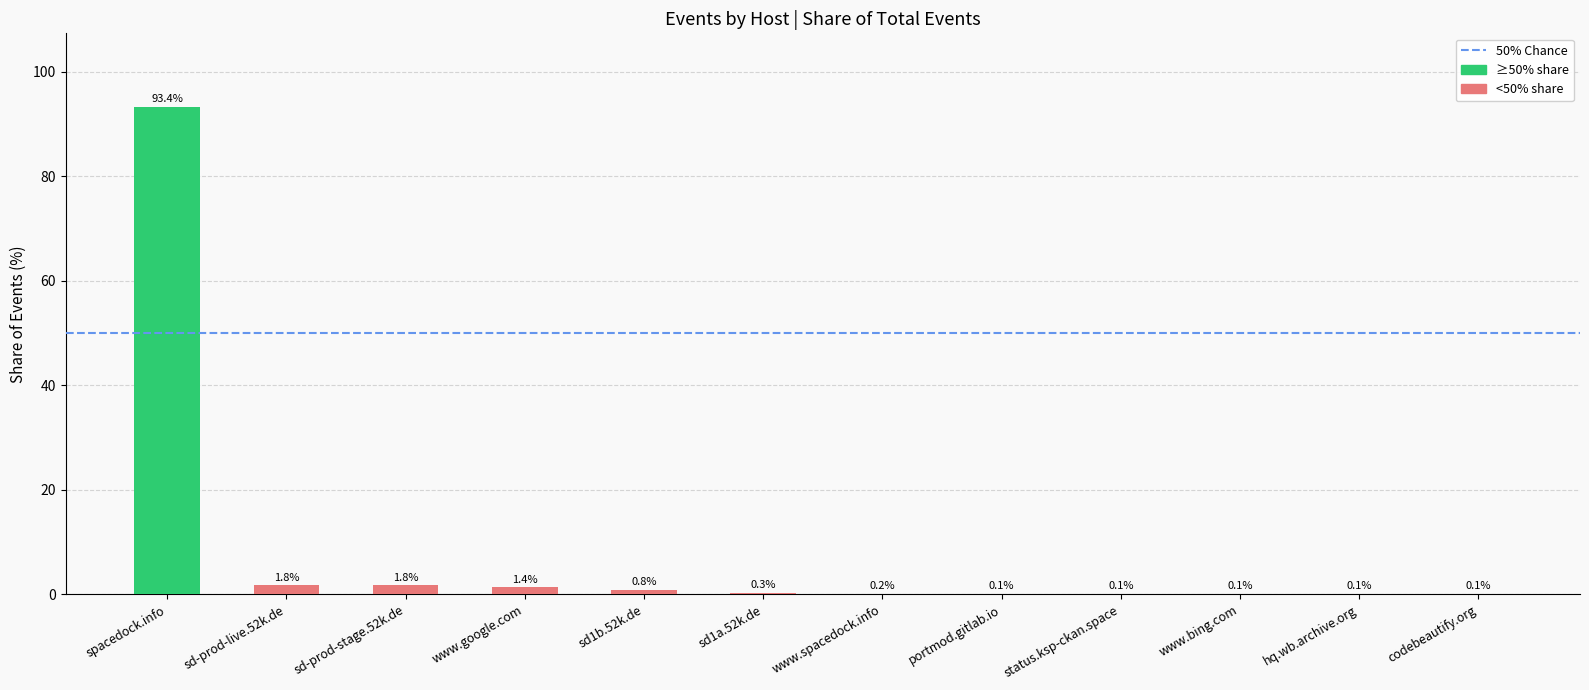

Which label corresponds to the largest value in the chart?

spacedock.info